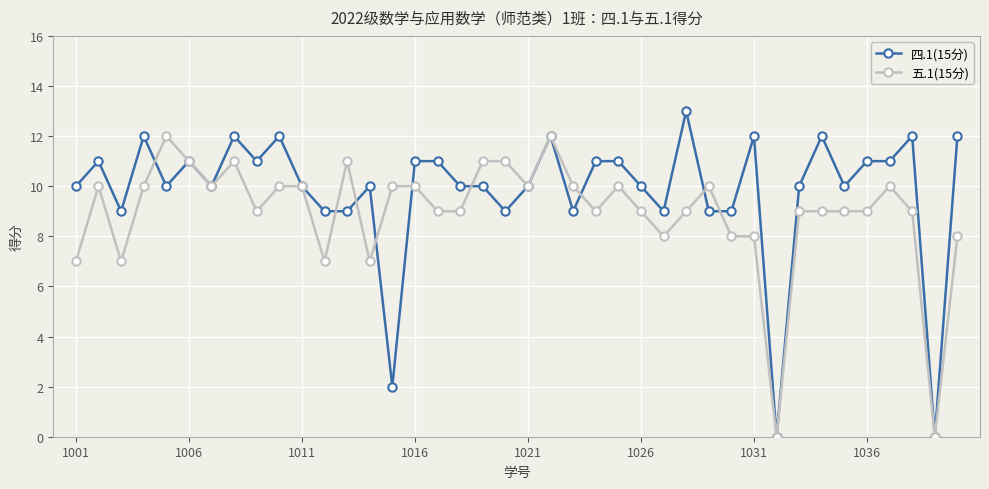

List the series in order of their peak value, highest first.

四.1(15分), 五.1(15分)